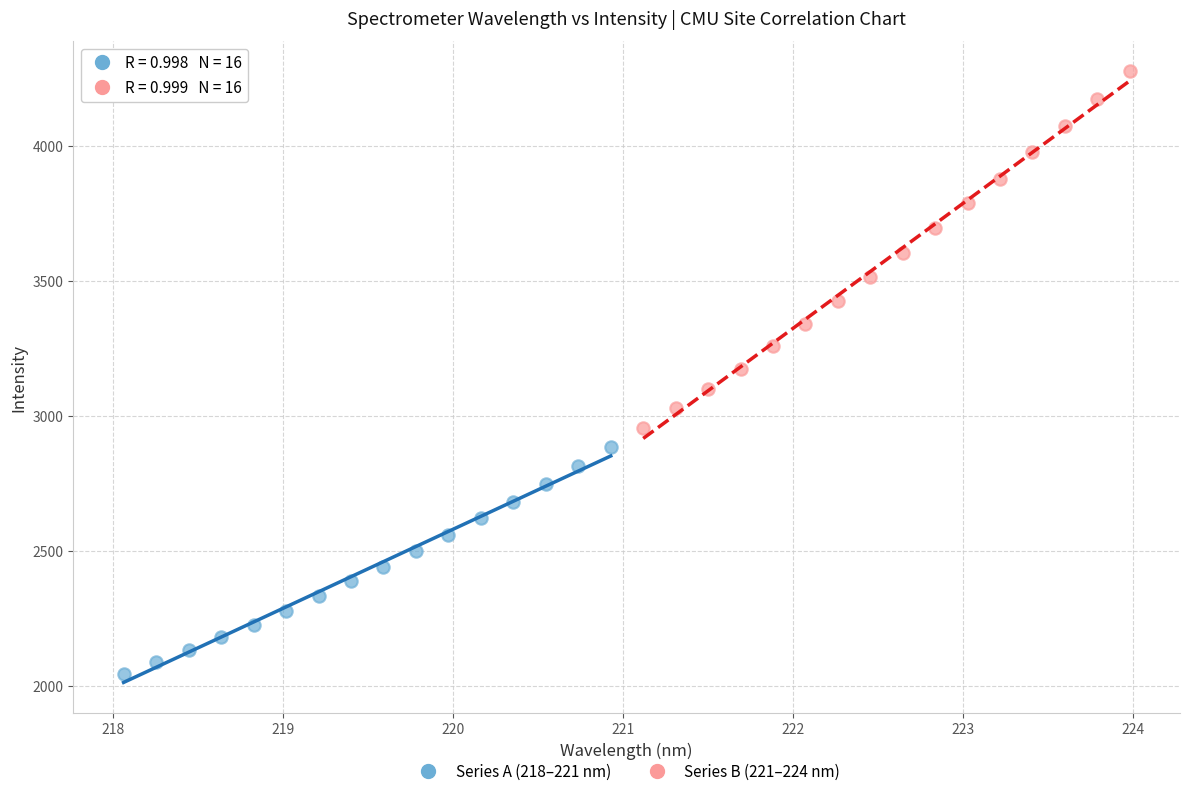

Which series has the widest spread of Y values?

Series B (221–224 nm)